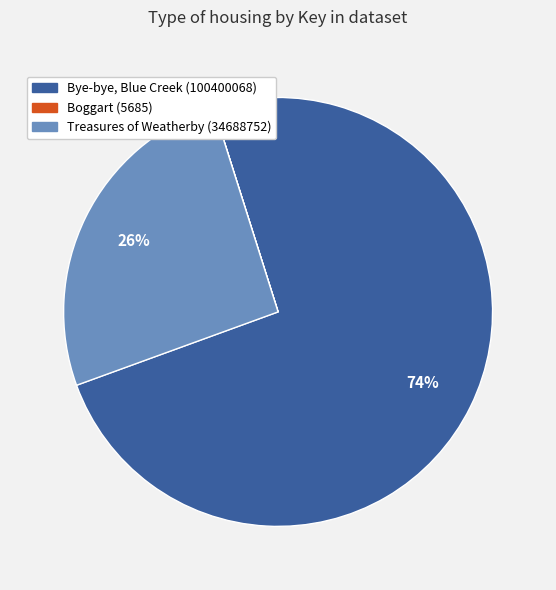

To the nearest percent, what is the difference between the largest and smallest slice percentages?

74%